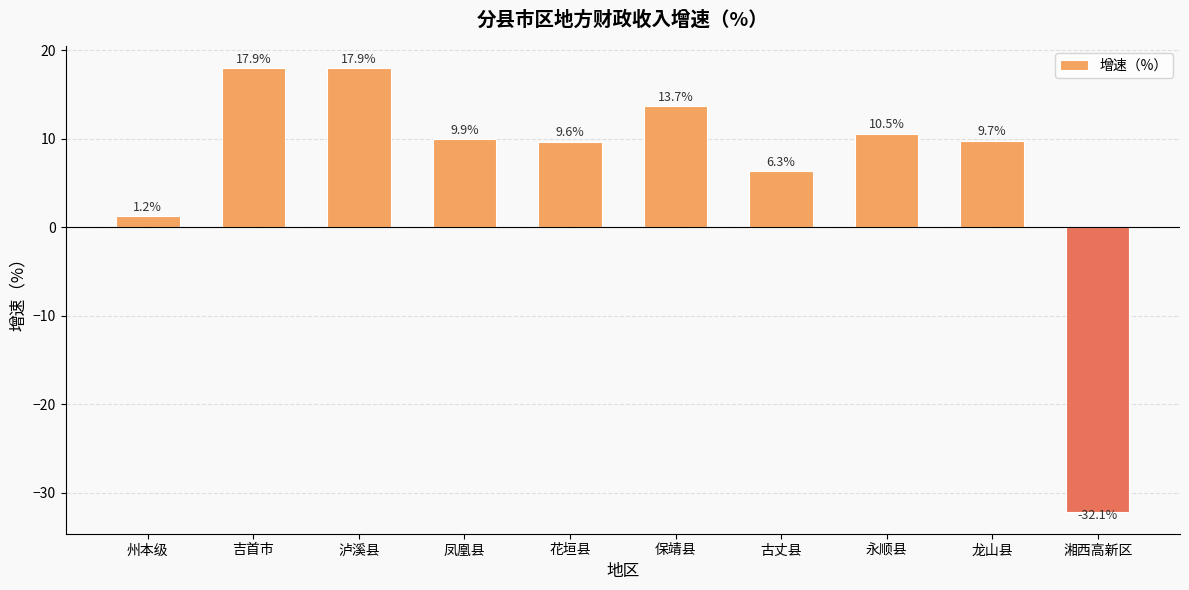

What is the approximate value at 永顺县?

10.5